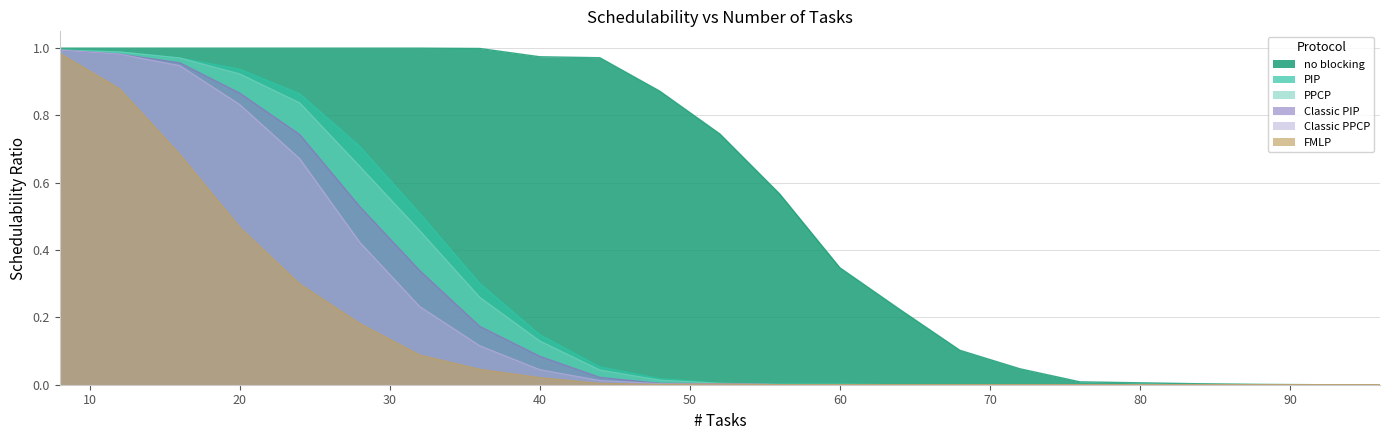

Does the chart display data point markers on the line(s)?

No